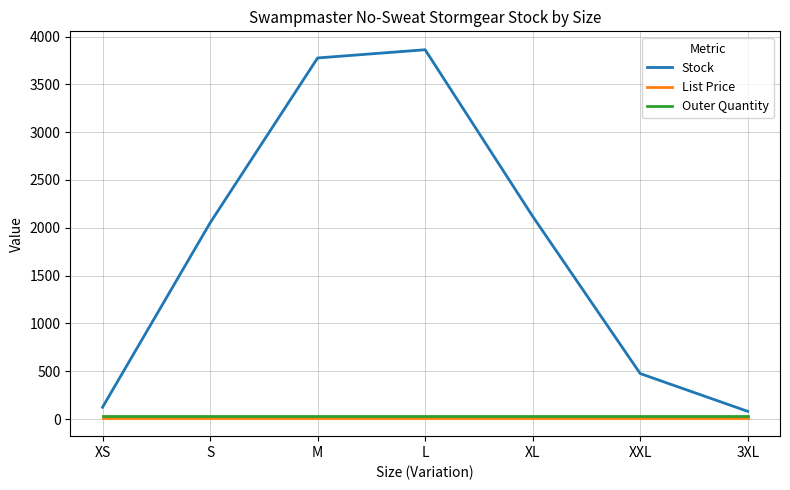

The Outer Quantity series shows 30.0 at L. True or false?

True